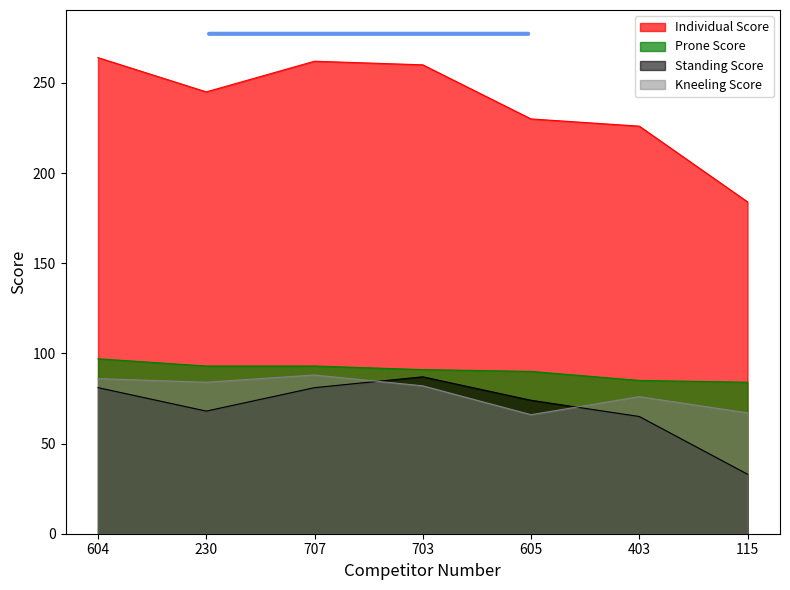

Reading left to right, extract all data points from this chart.

Individual Score: 264	245	262	260	230	226	184
Prone Score: 97	93	93	91	90	85	84
Standing Score: 81	68	81	87	74	65	33
Kneeling Score: 86	84	88	82	66	76	67